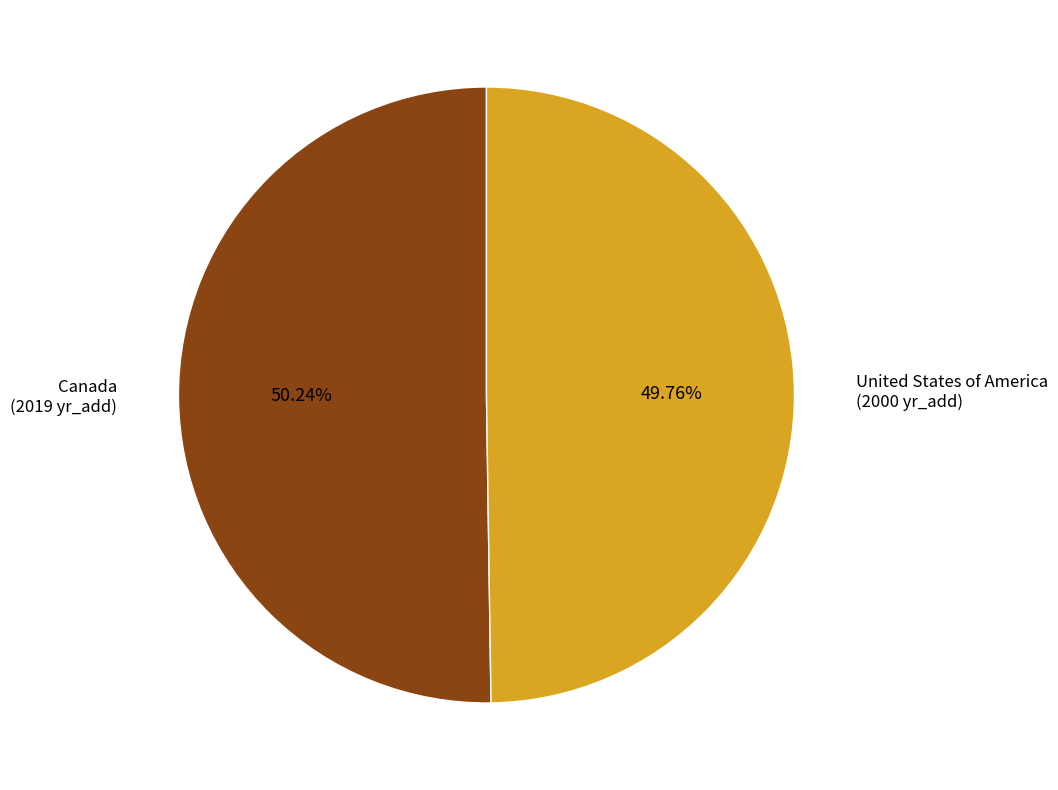

Is there any slice that represents more than half of the pie?

Yes